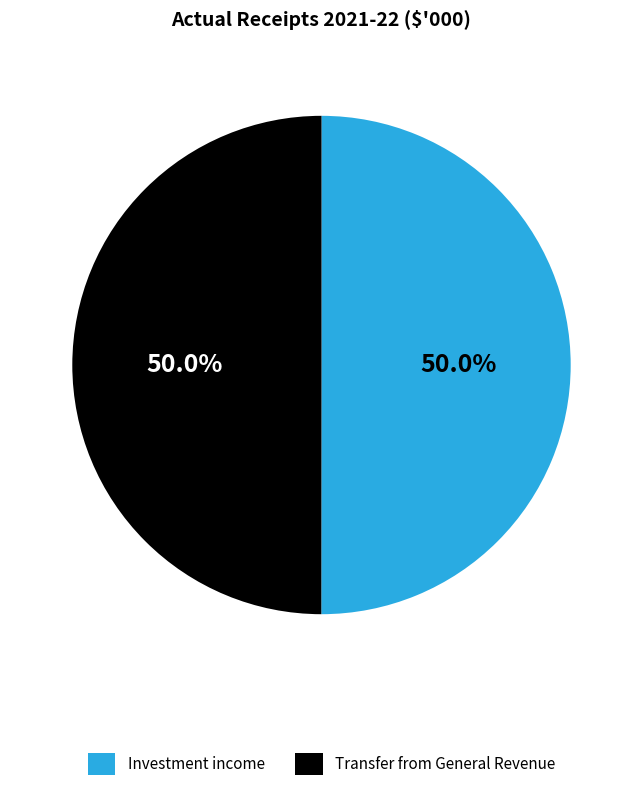

What is the ratio of the value at Transfer from General Revenue to the value at Investment income?

1.0